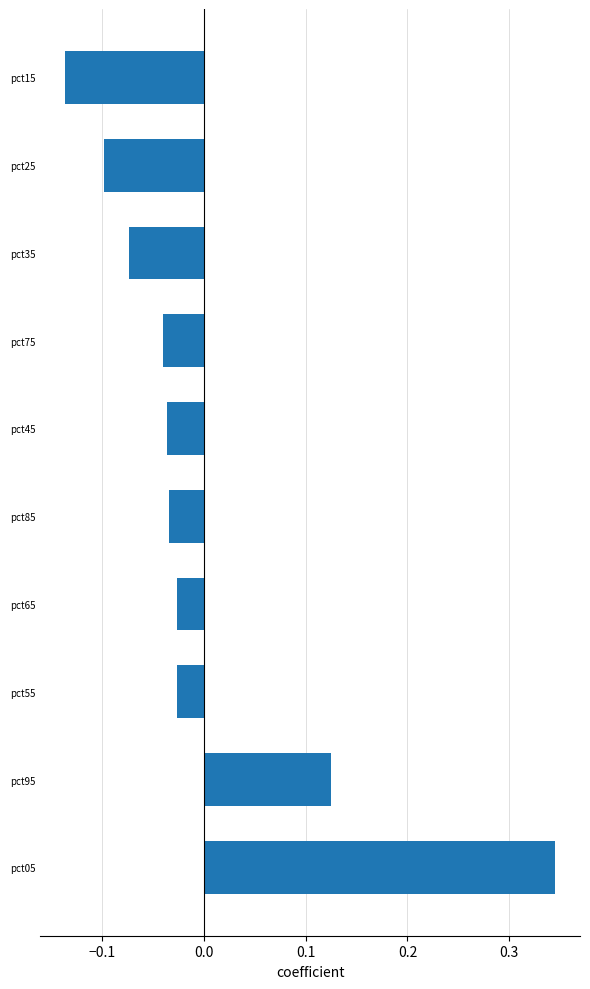

Which label corresponds to the largest value in the chart?

pct05